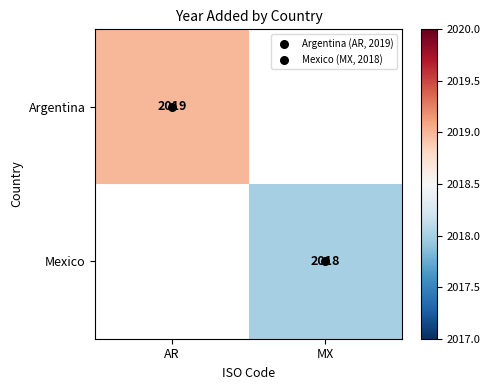

Rank the series by their average value, from highest to lowest.

Argentina, Mexico